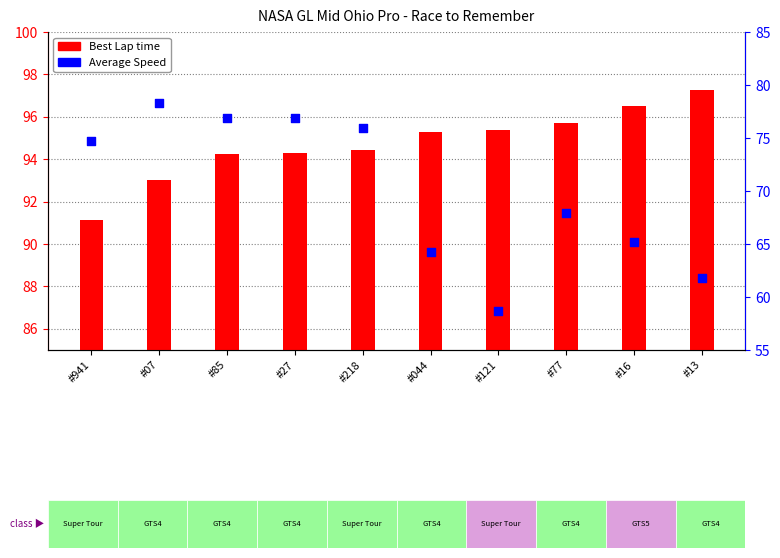

At how many categories does at least one series exceed 66?

10